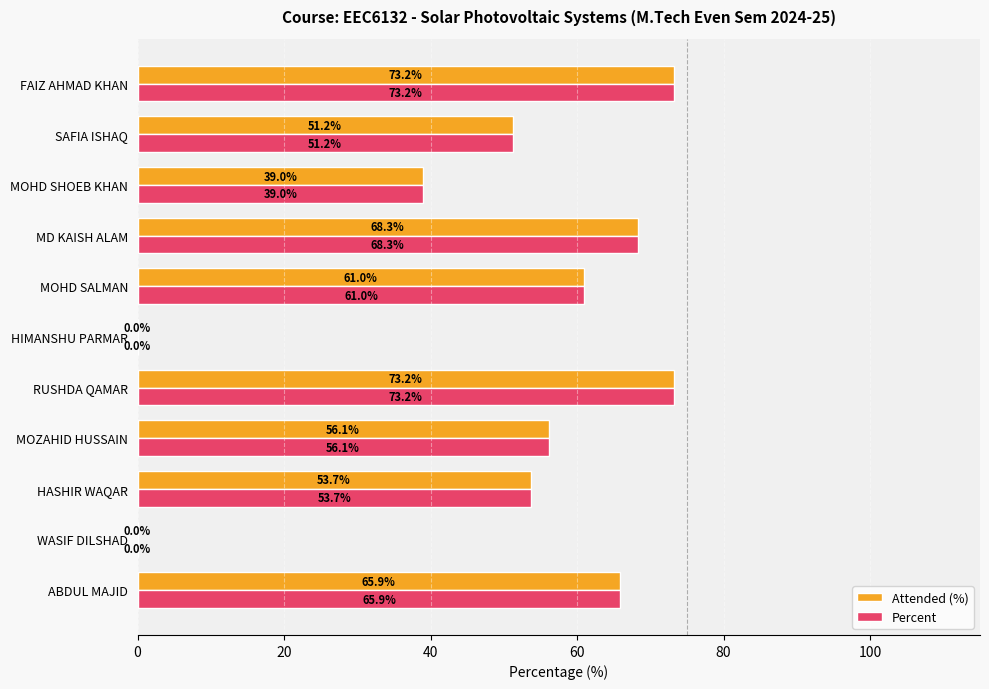

The value of Percent at MOHD SALMAN is 42.4. True or false?

False